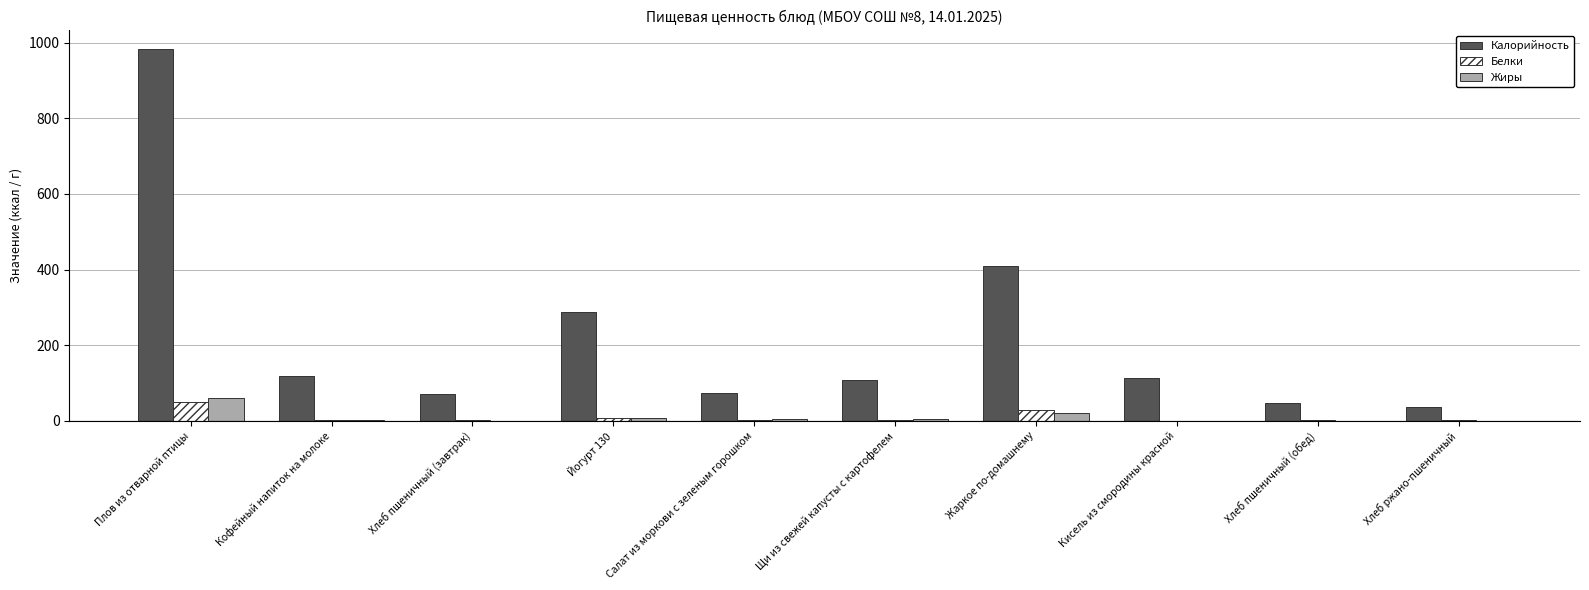

True or false: Калорийность has a value of 196.9 at Кисель из смородины красной.

False